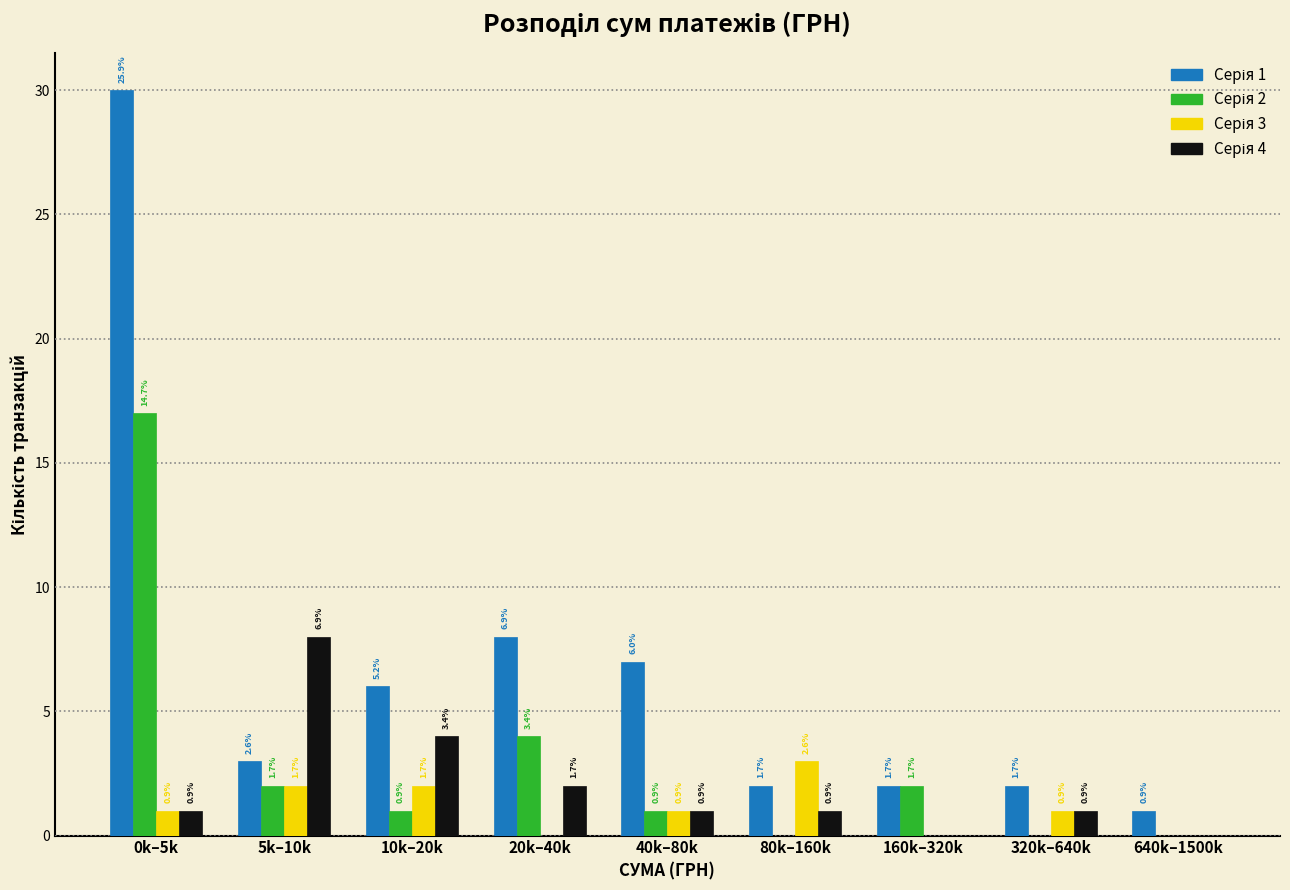

Are the bars grouped side by side (vs. stacked)?

Yes